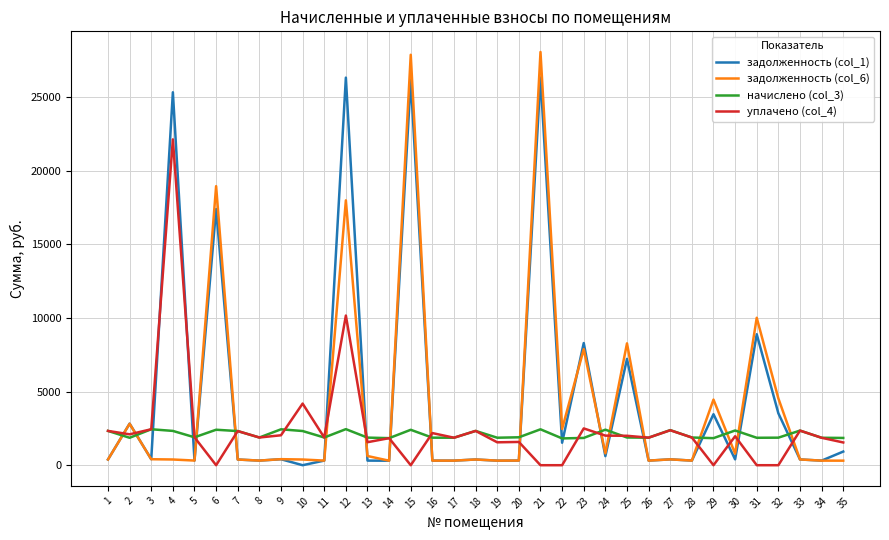

Where is the first local maximum for задолженность (col_6)?

2